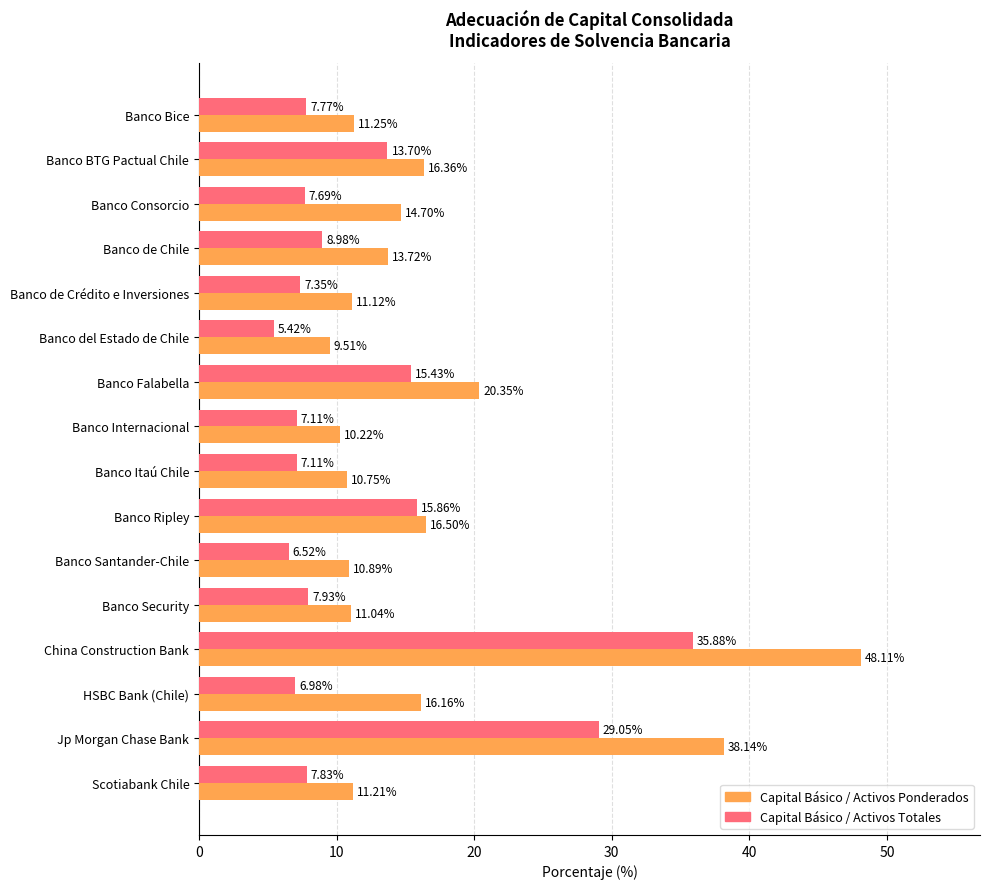

Rank the categories by Capital Básico / Activos Ponderados value from highest to lowest.

China Construction Bank, Jp Morgan Chase Bank, Banco Falabella, Banco Ripley, Banco BTG Pactual Chile, HSBC Bank (Chile), Banco Consorcio, Banco de Chile, Banco Bice, Scotiabank Chile, Banco de Crédito e Inversiones, Banco Security, Banco Santander-Chile, Banco Itaú Chile, Banco Internacional, Banco del Estado de Chile